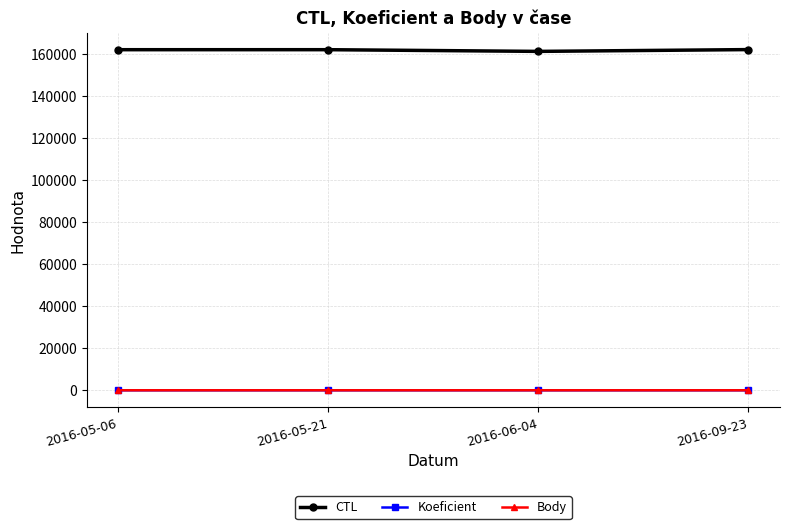

What is the maximum value for CTL?

162166